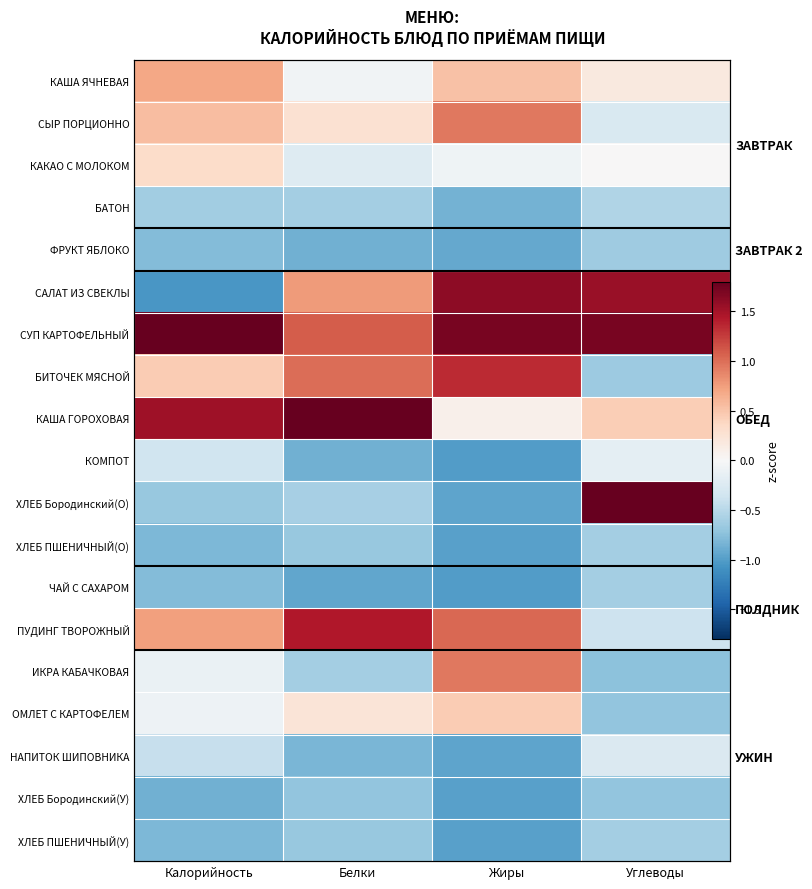

Is the value of ОМЛЕТ С КАРТОФЕЛЕМ at Углеводы greater than the value of ХЛЕБ ПШЕНИЧНЫЙ(О) at Углеводы?

No